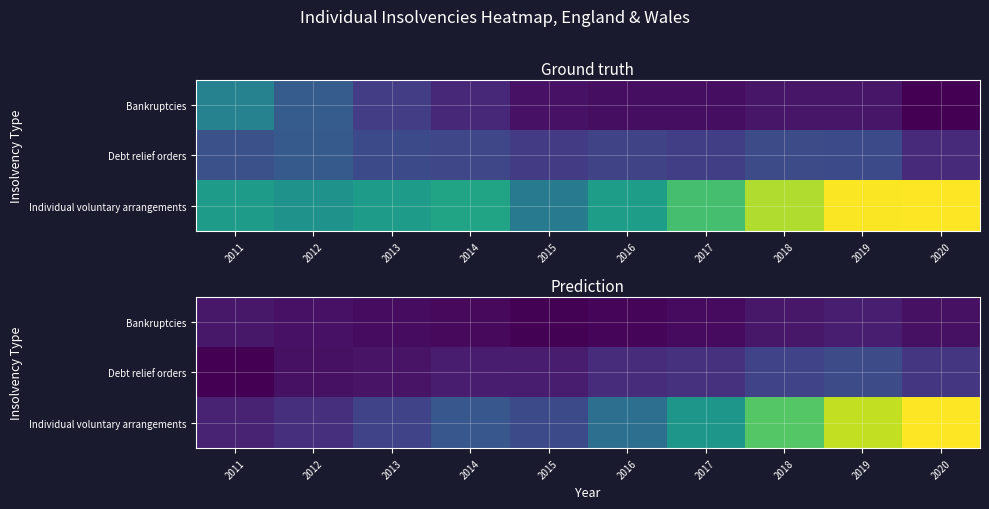

Which series changed the most between 2013 and 2019?

Individual voluntary arrangements